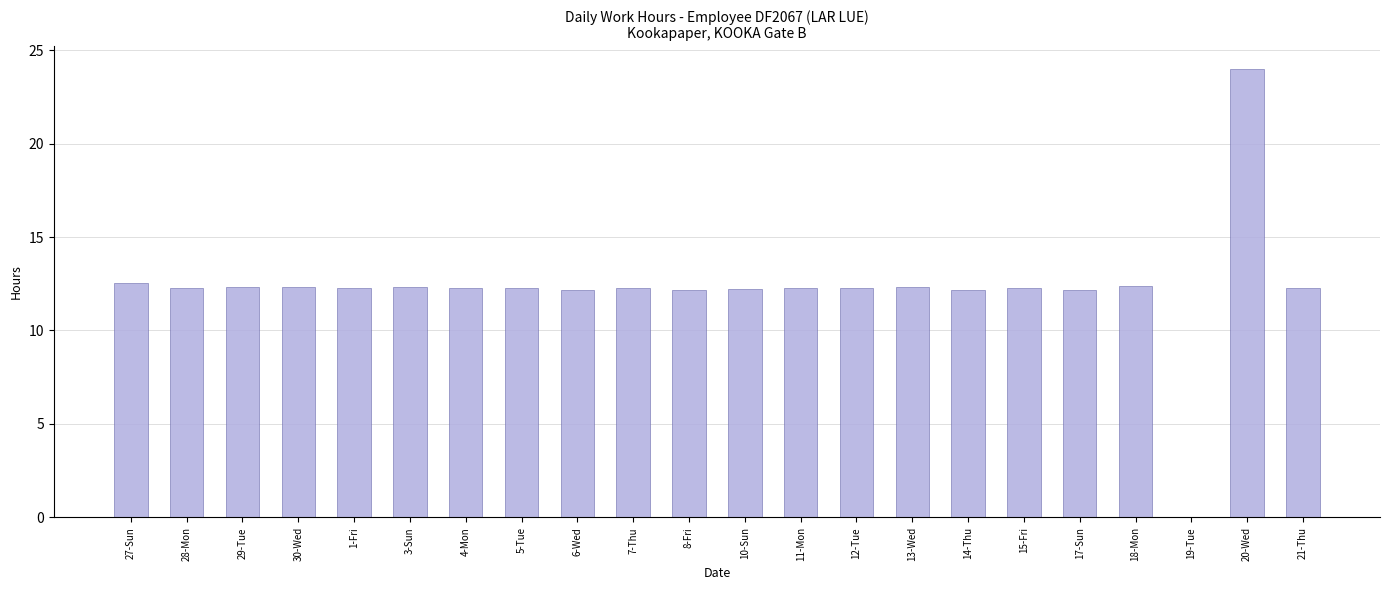

What is the average value?

12.3